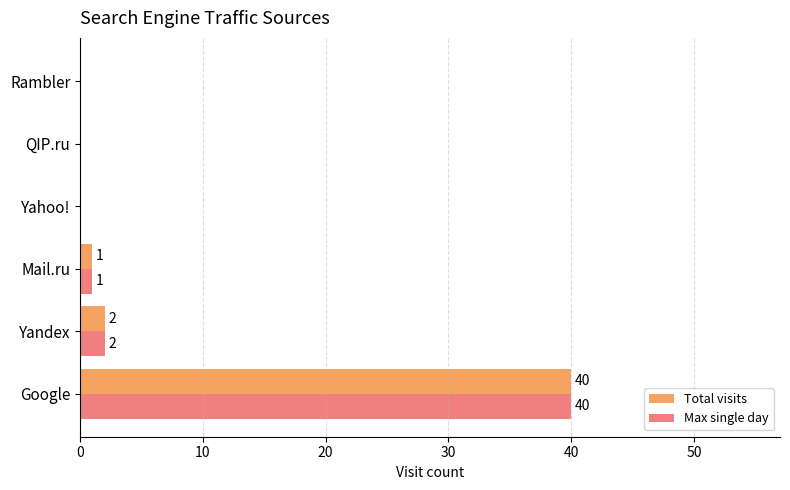

At which category is the sum across all series the highest?

Google